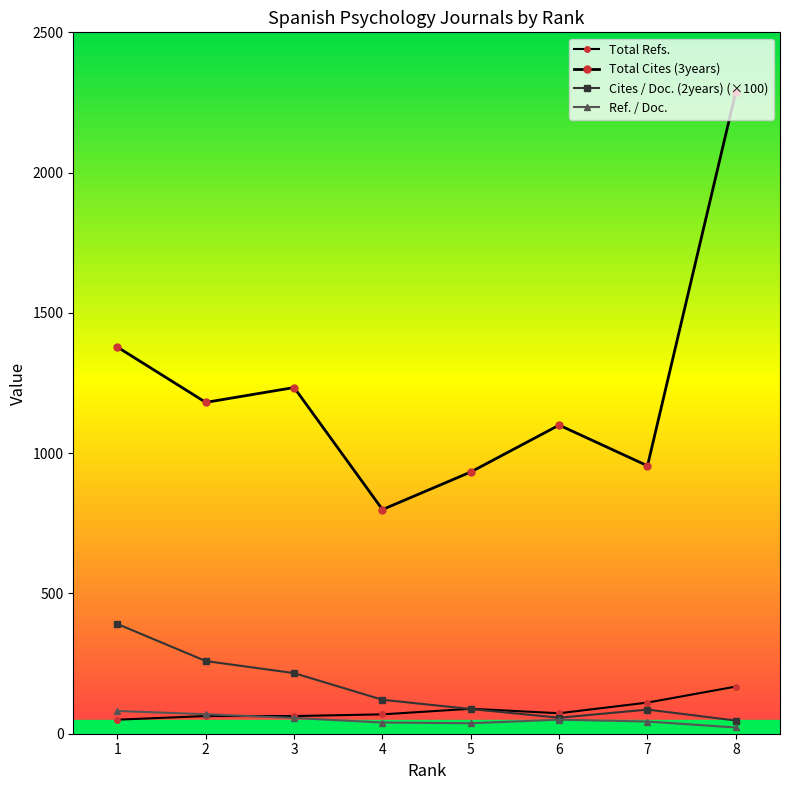

Rank the categories by Total Refs. value from lowest to highest.

1, 3, 2, 4, 6, 5, 7, 8